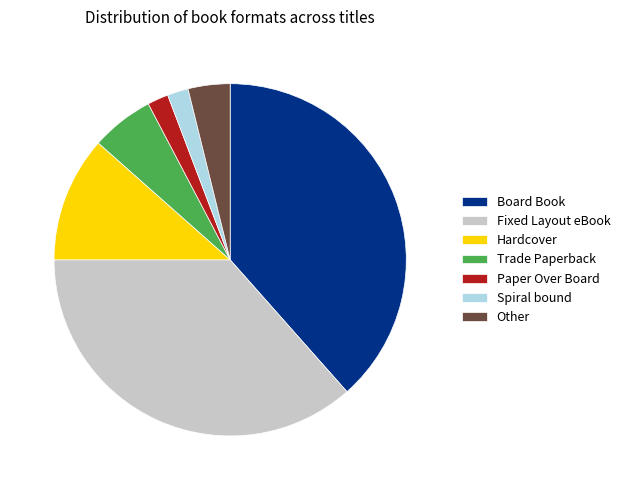

What is the largest slice in the pie chart?

Board Book